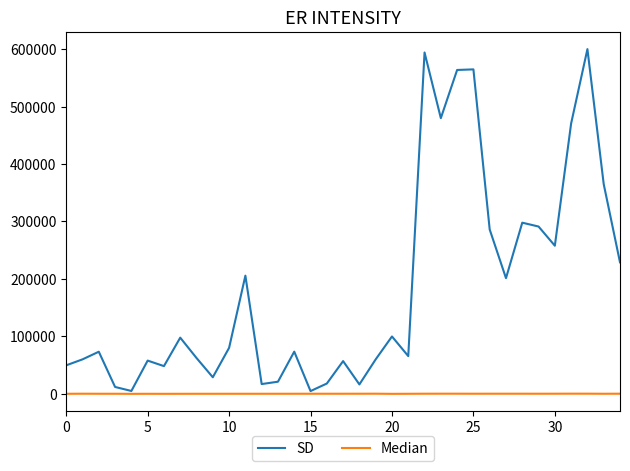

List the series in order of their peak value, highest first.

SD, Median